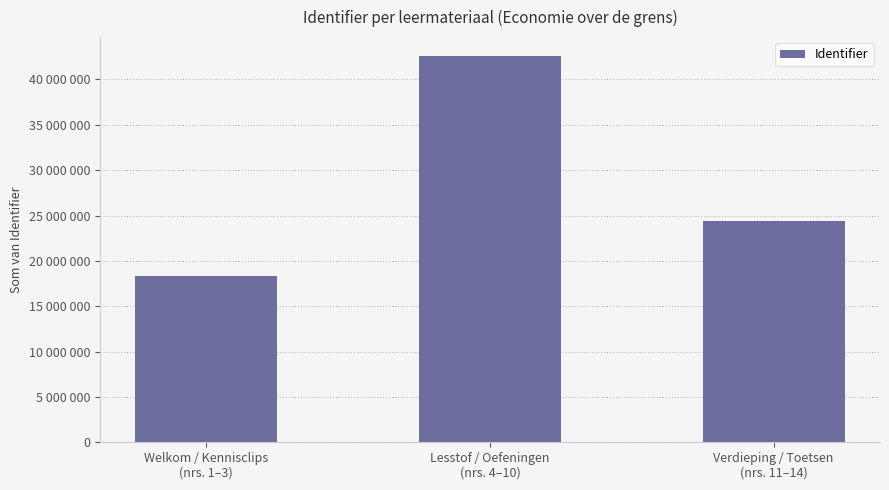

The value at Lesstof / Oefeningen
(nrs. 4–10) is 42545204. True or false?

True